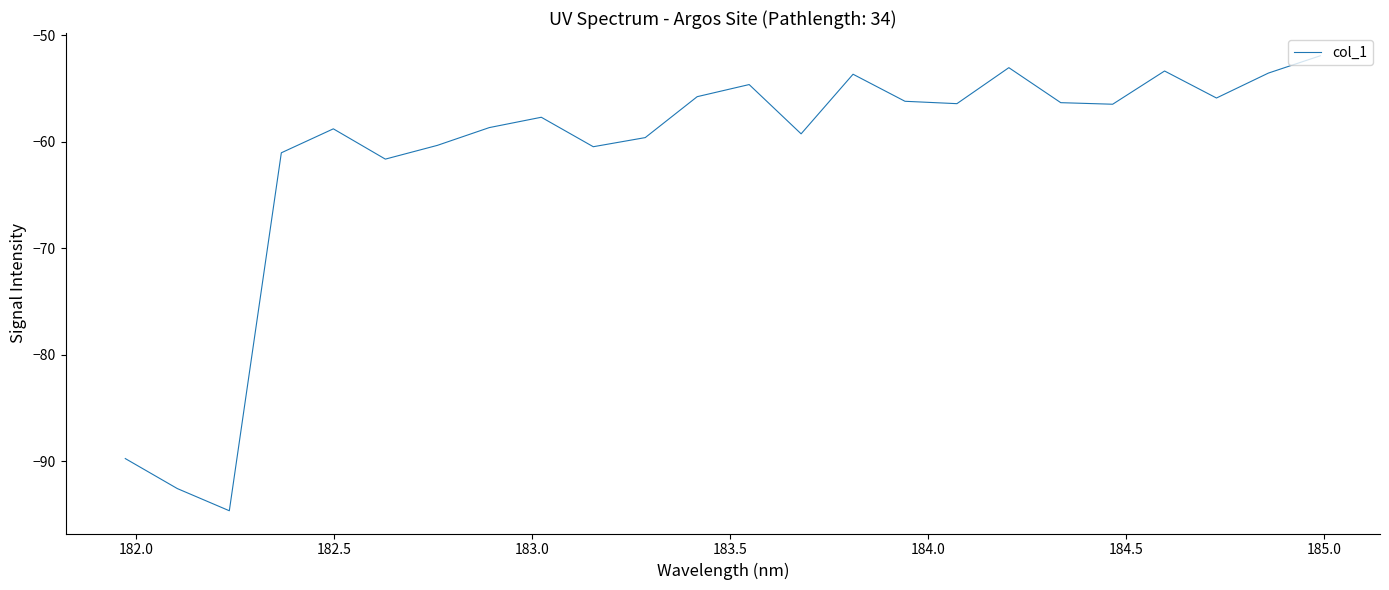

What is the average value?

-61.3